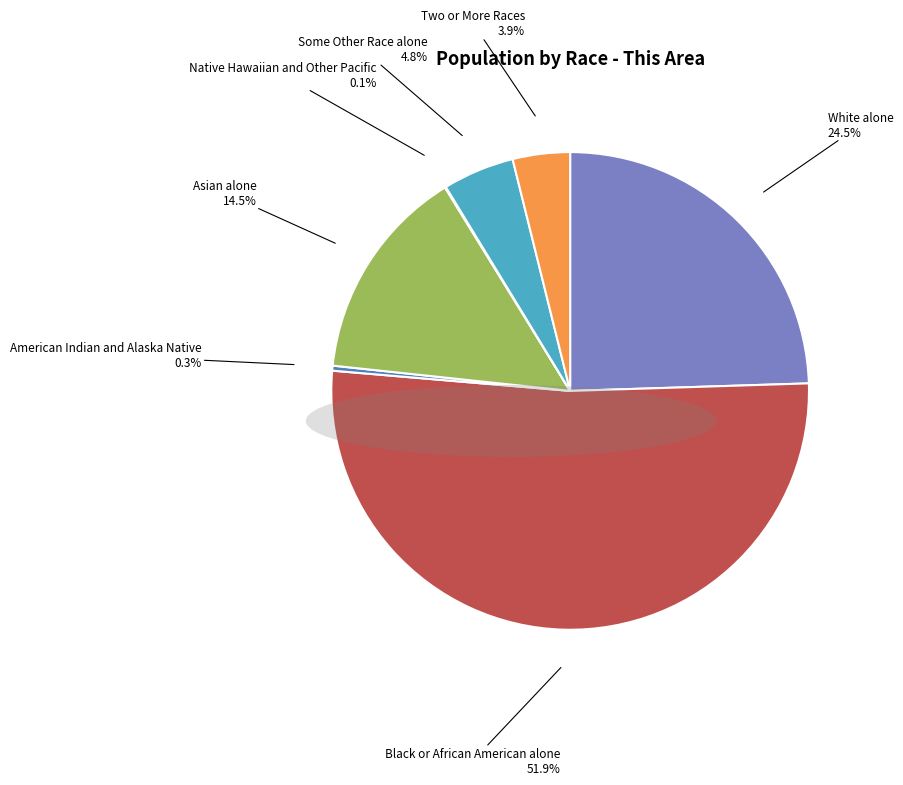

Is it true that Two or More Races is 4% of the pie?

True